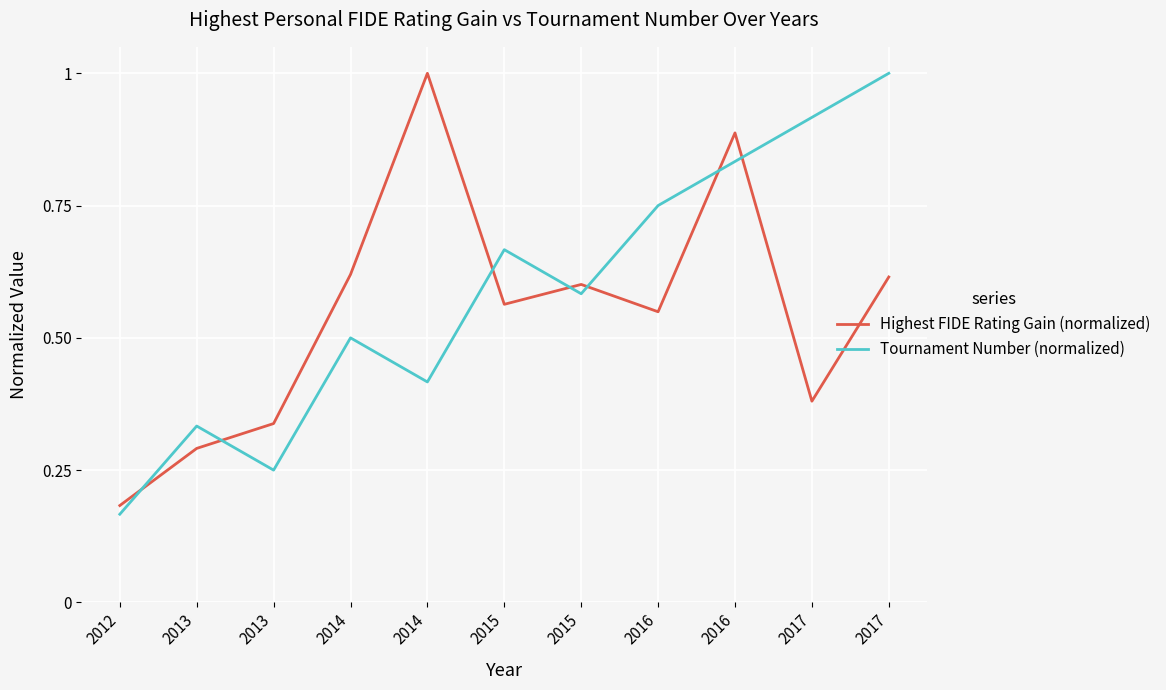

What is the difference between the Highest FIDE Rating Gain (normalized) values at 2013 and 2015?

0.2